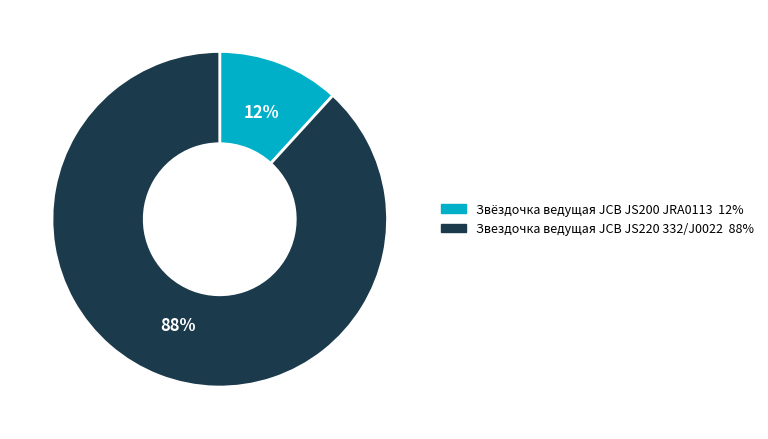

To the nearest percent, what is the difference between the largest and smallest slice percentages?

76%